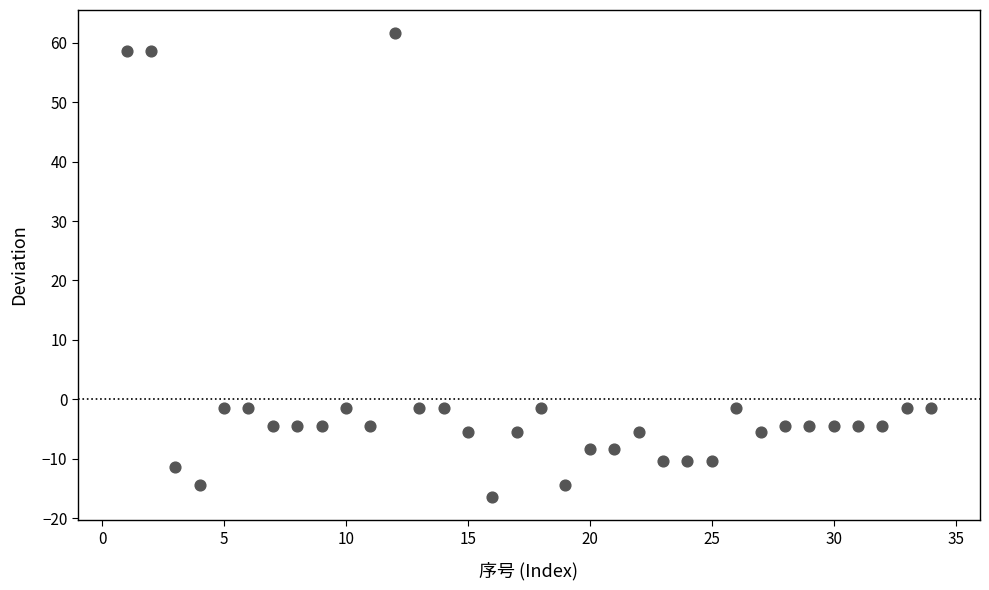

What is the range of Y values (max minus min)?

78.0